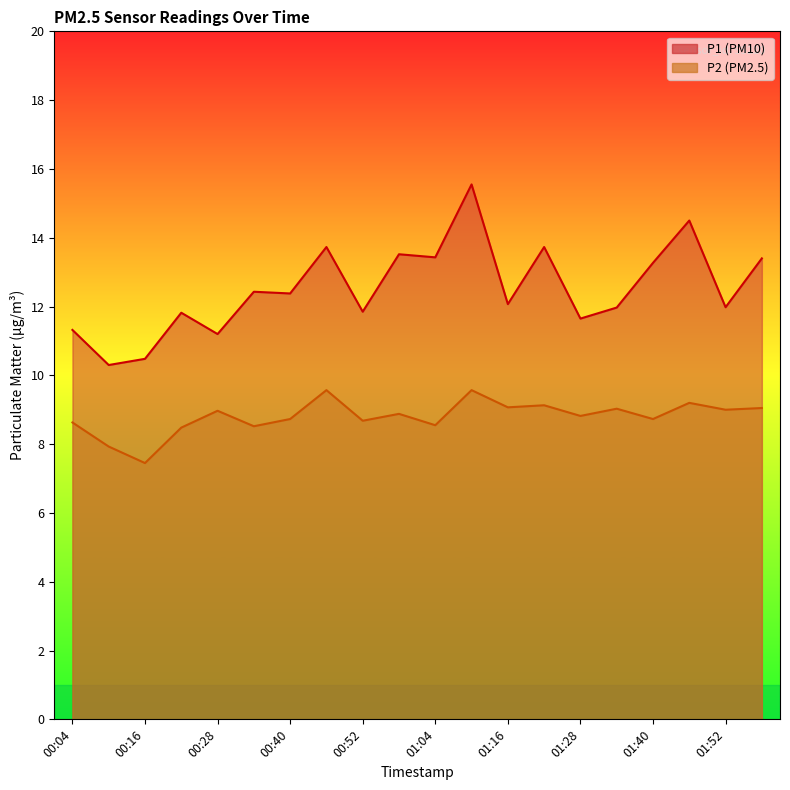

What is the value of the P1 point at the 17th from the left?

13.3